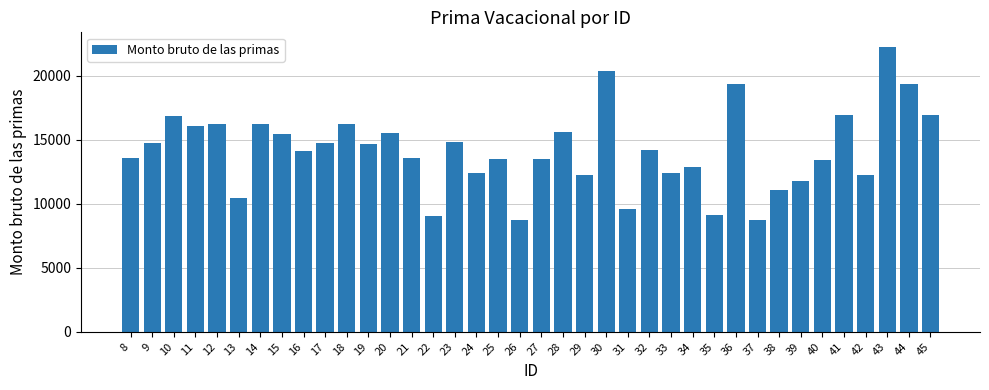

What is the value of the 4th bar from the left?

16077.6